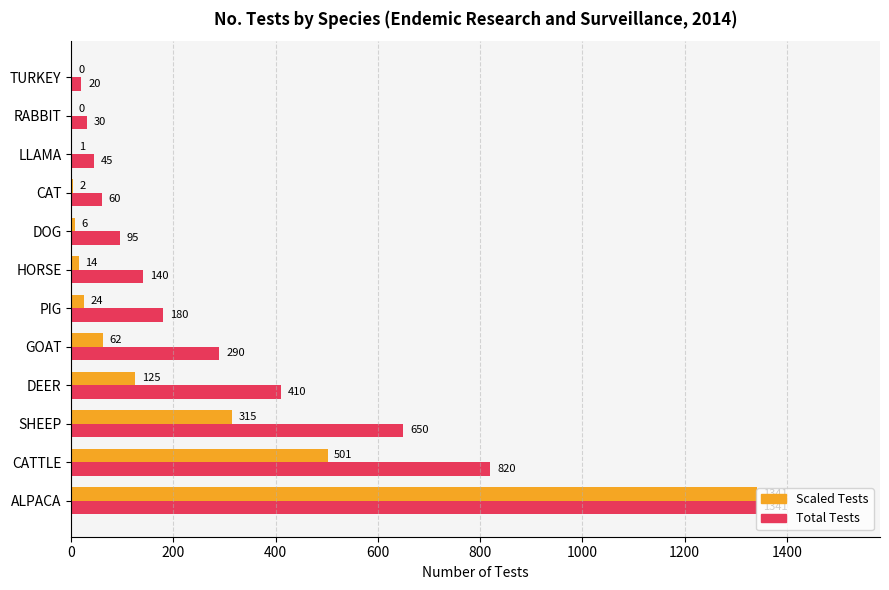

At which category is the sum across all series the highest?

ALPACA